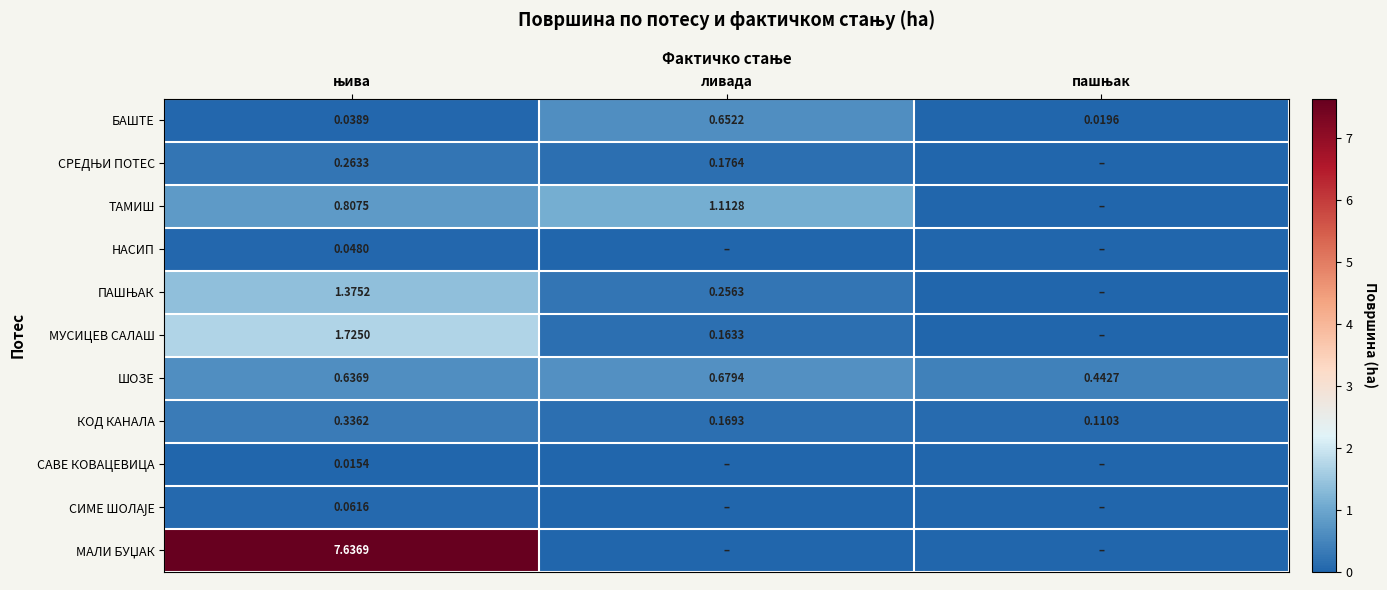

The БАШТЕ series shows 0.0 at пашњак. True or false?

False